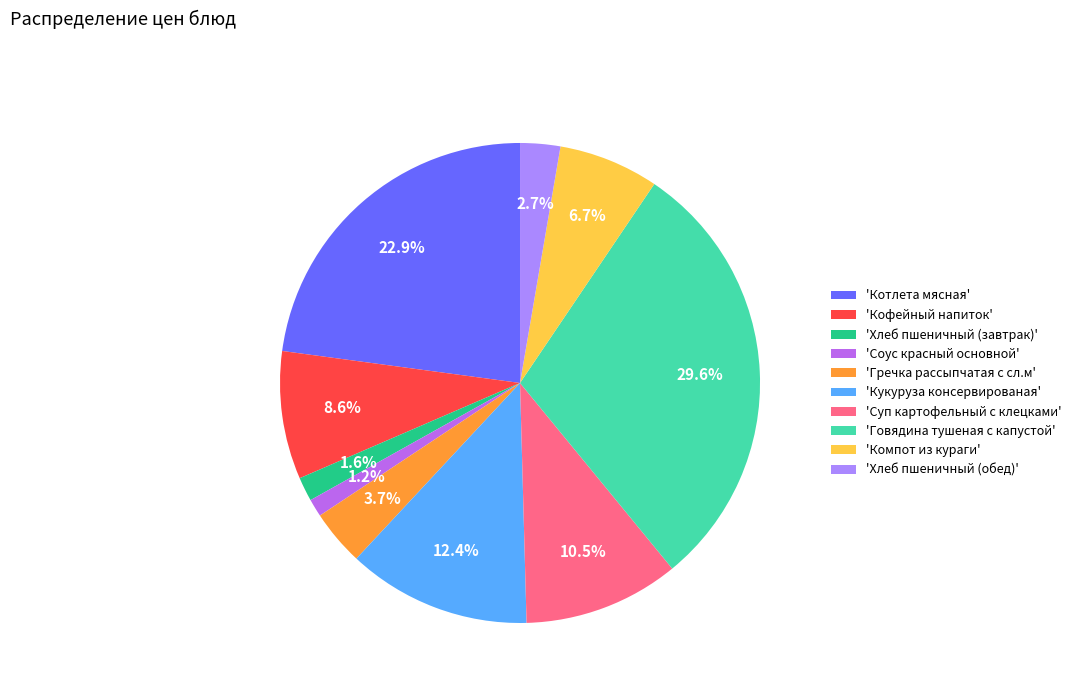

What is the total percentage of 'Кофейный напиток' and 'Котлета мясная'?

31.5%